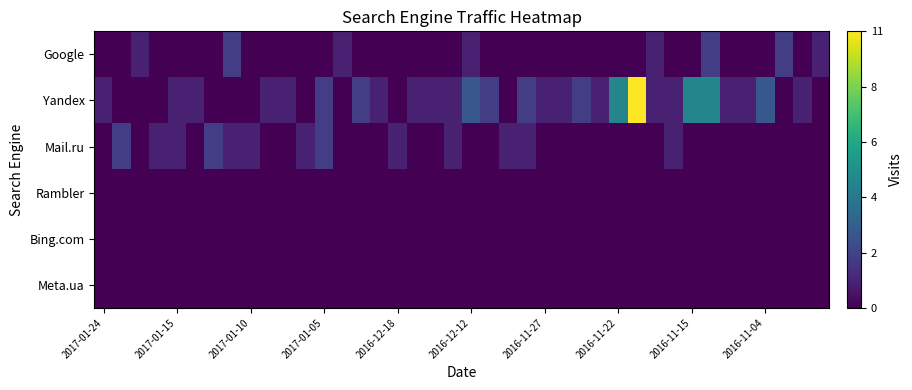

Reading left to right, transcribe all the data shown in this chart.

Google: 0	0	1	0	0	0	0	2	0	0	0	0	0	1	0	0	0	0	0	0	1	0	0	0	0	0	0	0	0	0	1	0	0	2	0	0	0	2	0	1
Yandex: 1	0	0	0	1	1	0	0	0	1	1	0	2	0	2	1	0	1	1	1	3	2	0	2	1	1	2	1	5	11	1	1	5	5	1	1	3	0	1	0
Mail.ru: 0	2	0	1	1	0	2	1	1	0	0	1	2	0	0	0	1	0	0	1	0	0	1	1	0	0	0	0	0	0	0	1	0	0	0	0	0	0	0	0
Rambler: 0	0	0	0	0	0	0	0	0	0	0	0	0	0	0	0	0	0	0	0	0	0	0	0	0	0	0	0	0	0	0	0	0	0	0	0	0	0	0	0
Bing.com: 0	0	0	0	0	0	0	0	0	0	0	0	0	0	0	0	0	0	0	0	0	0	0	0	0	0	0	0	0	0	0	0	0	0	0	0	0	0	0	0
Meta.ua: 0	0	0	0	0	0	0	0	0	0	0	0	0	0	0	0	0	0	0	0	0	0	0	0	0	0	0	0	0	0	0	0	0	0	0	0	0	0	0	0